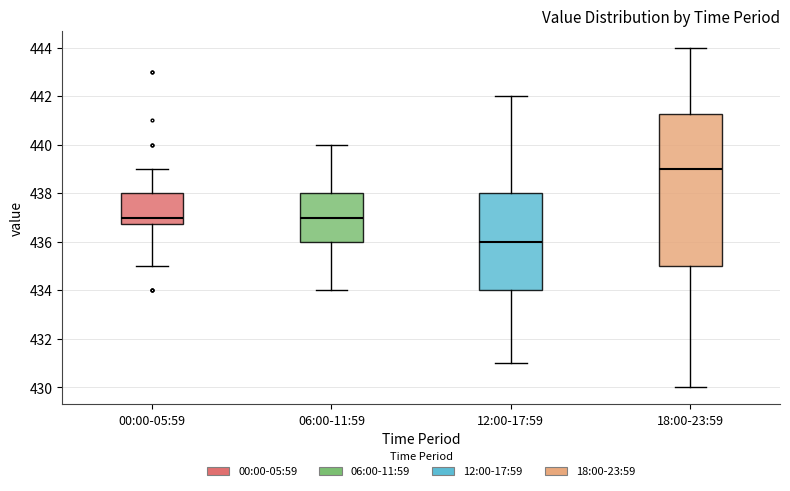

Which box's median line is the highest?

18:00-23:59